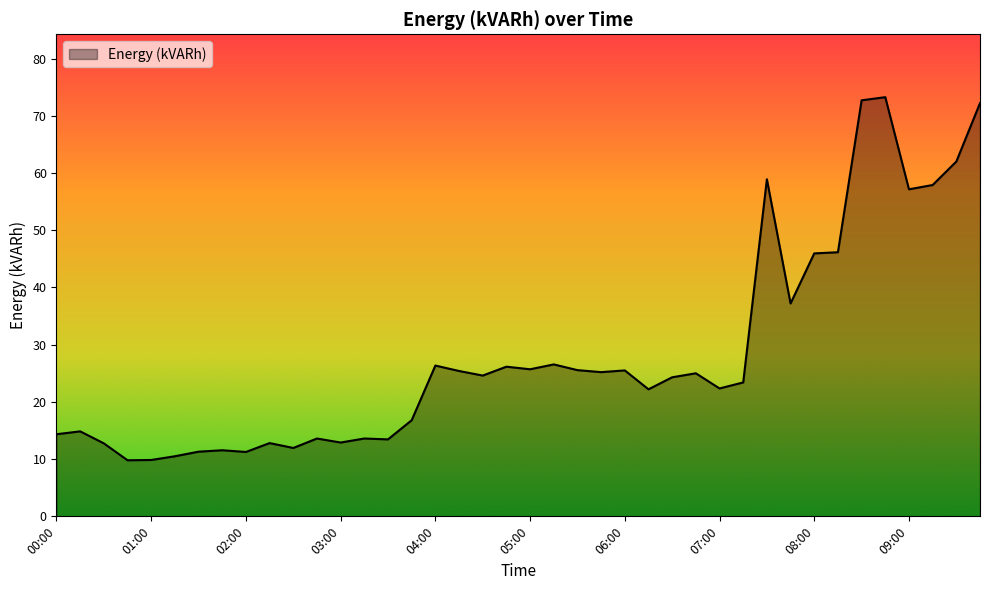

What is the smallest value displayed?

9.8